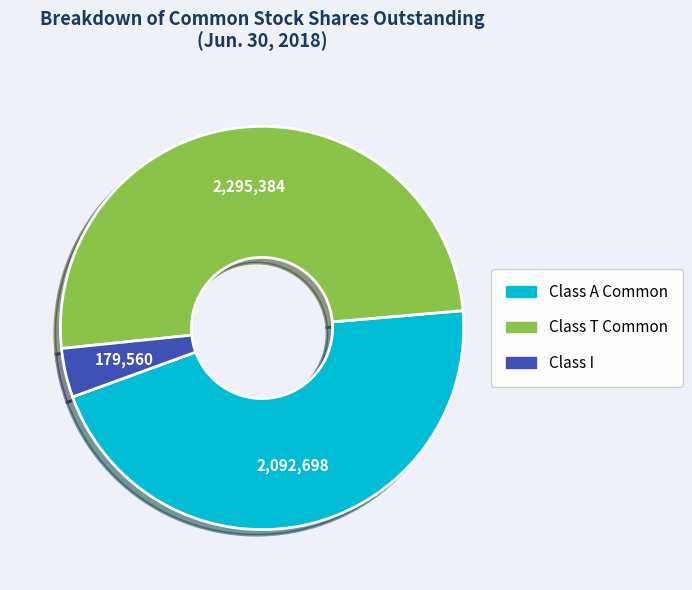

True or false: Class I accounts for 4% of the total.

True